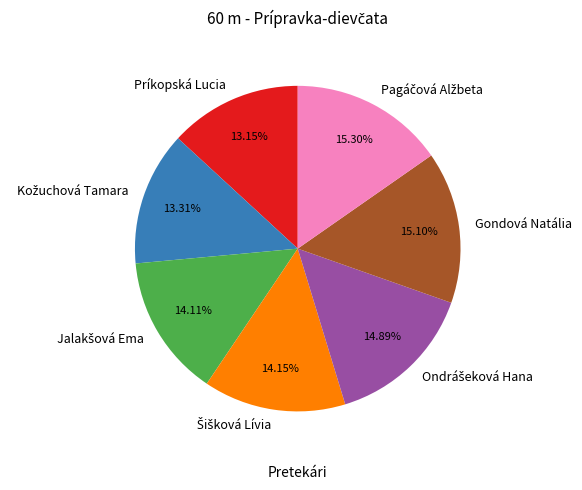

What is the ratio of the value at Príkopská Lucia to the value at Gondová Natália?

0.9